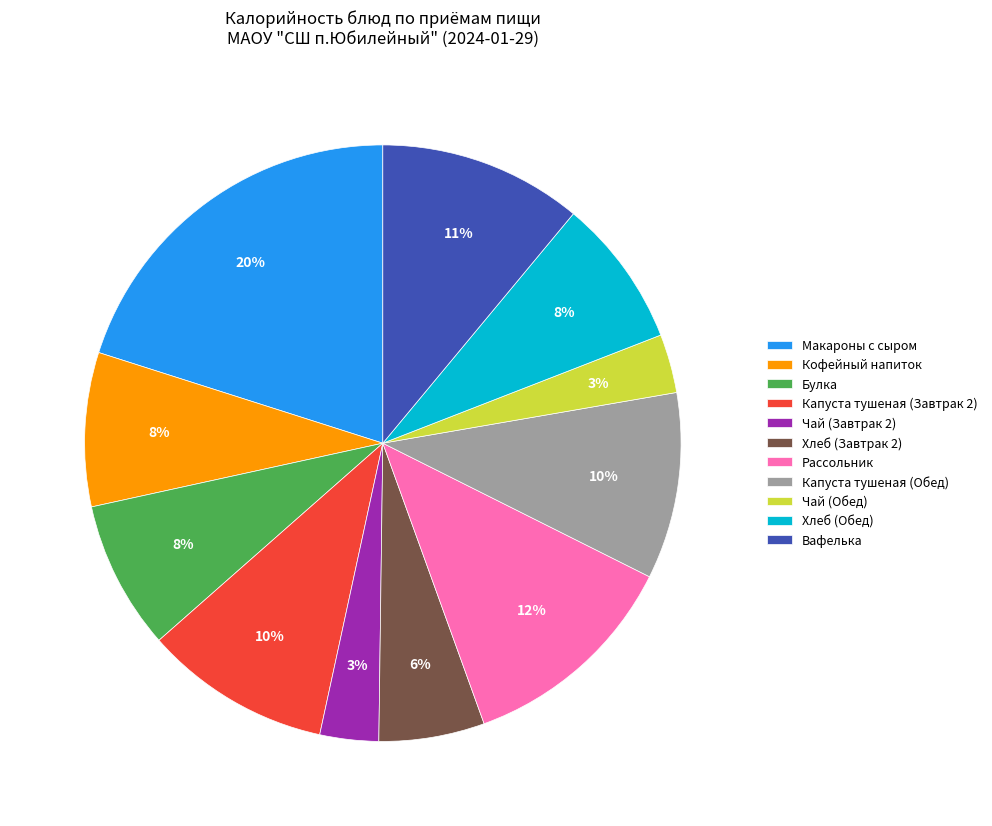

Does Вафелька account for over 50% of the chart?

No